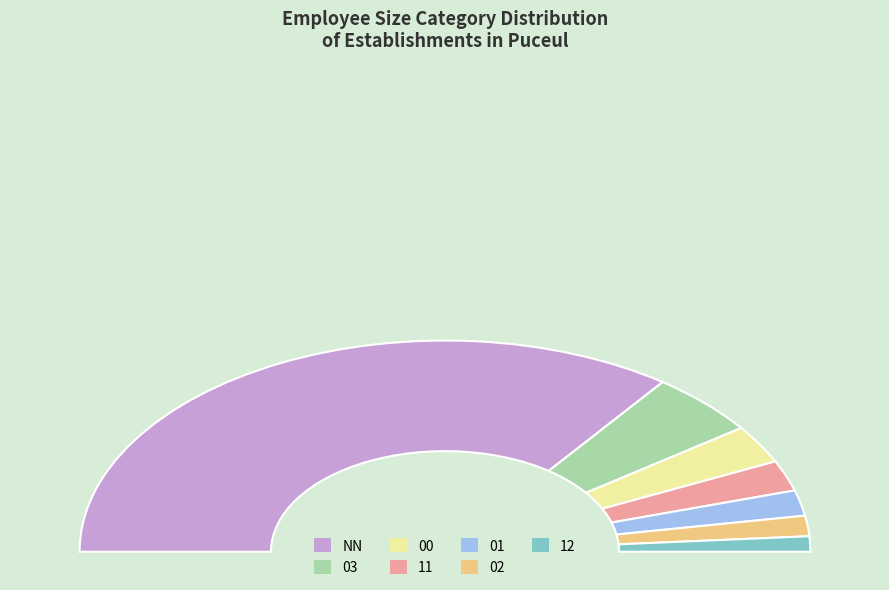

Is the sum of 01 and 11 greater than half?

No